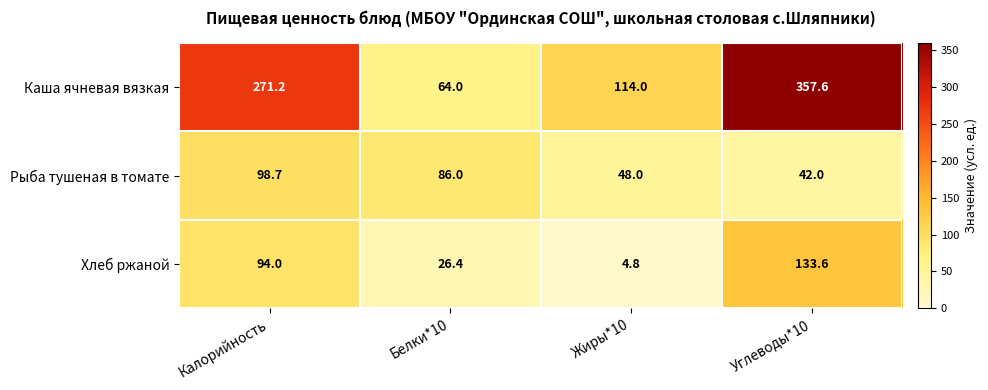

Is it true that Хлеб ржаной equals 133.6 at Углеводы*10?

True